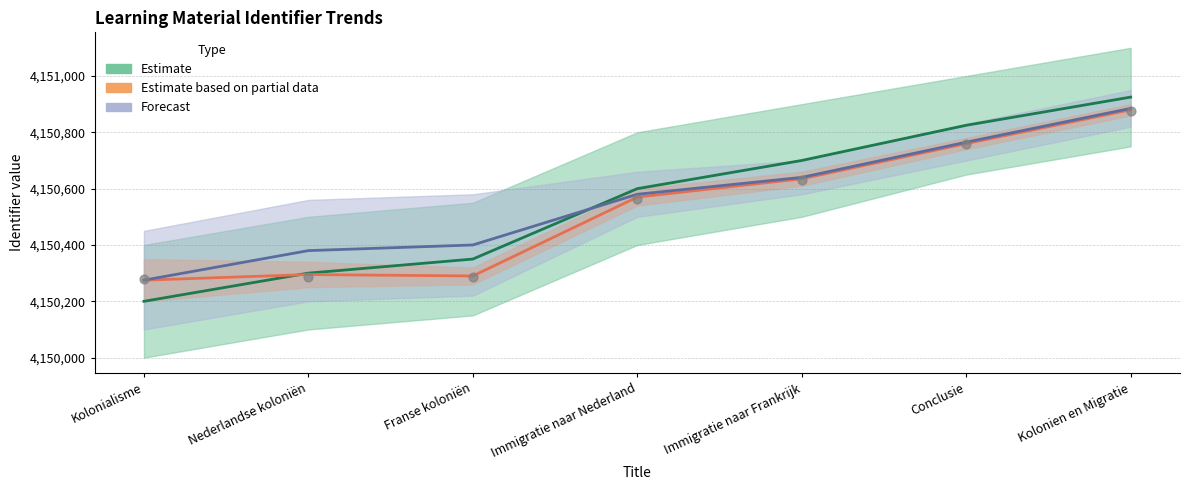

Which has a higher value, Kolonien en Migratie or Nederlandse koloniën?

Kolonien en Migratie